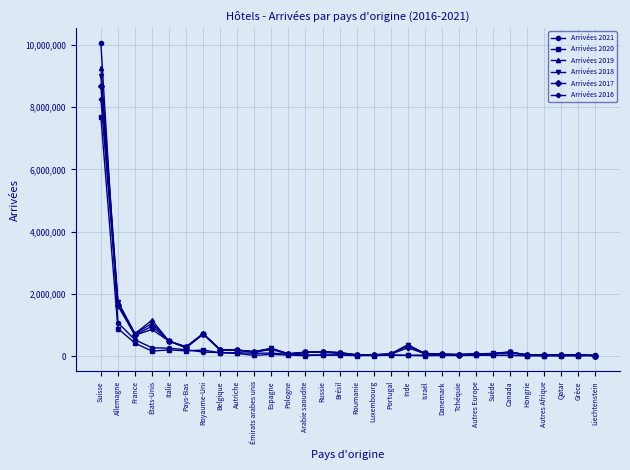

At which category does the chart reach its peak across all series?

Suisse